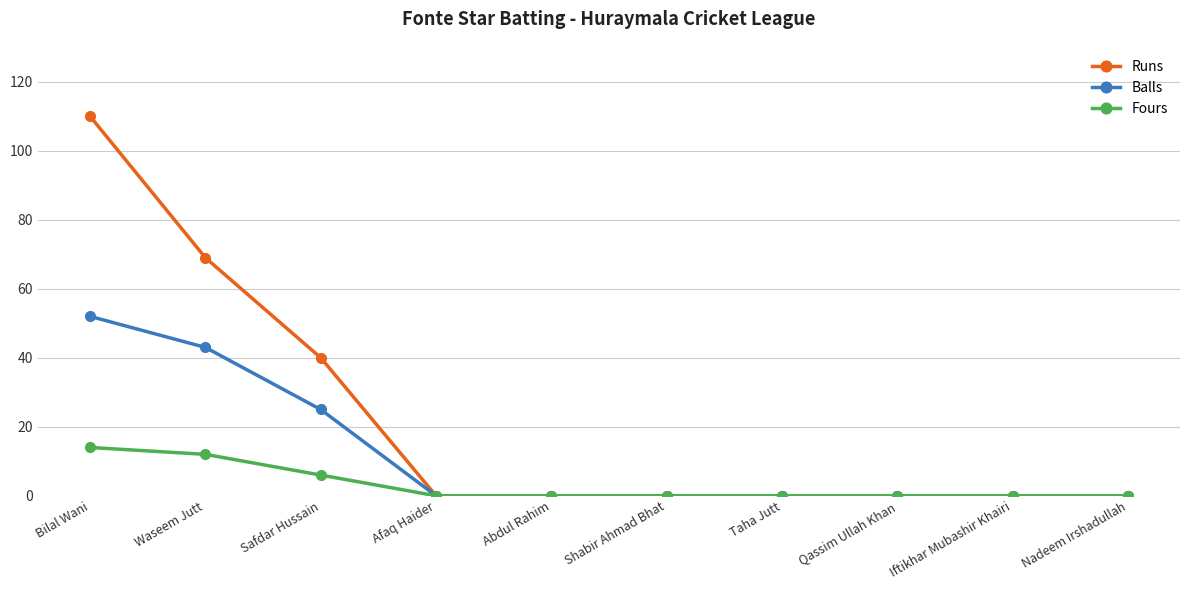

Which label corresponds to the largest value in the chart?

Bilal Wani